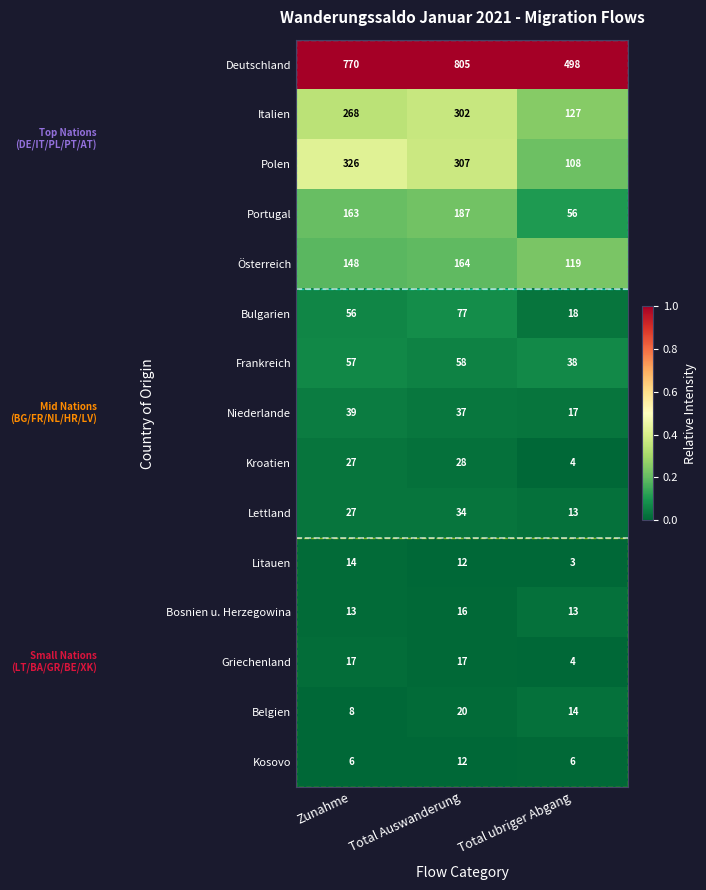

Read the Kroatien value at Total ubriger Abgang.

4